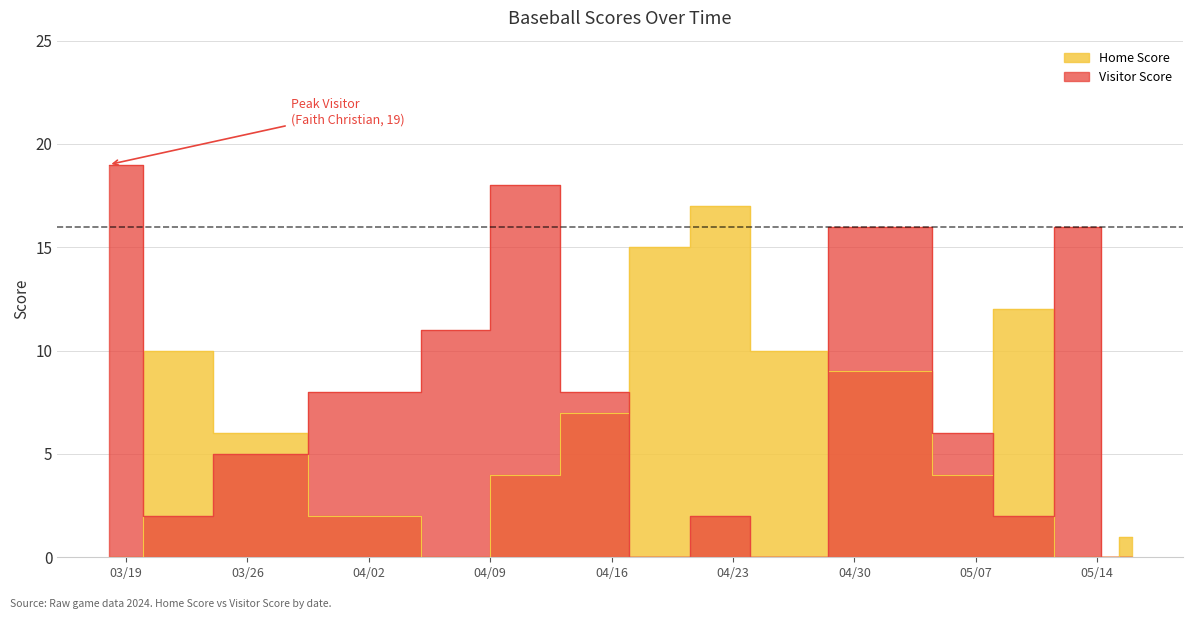

How many values in Home Score are above zero?

12